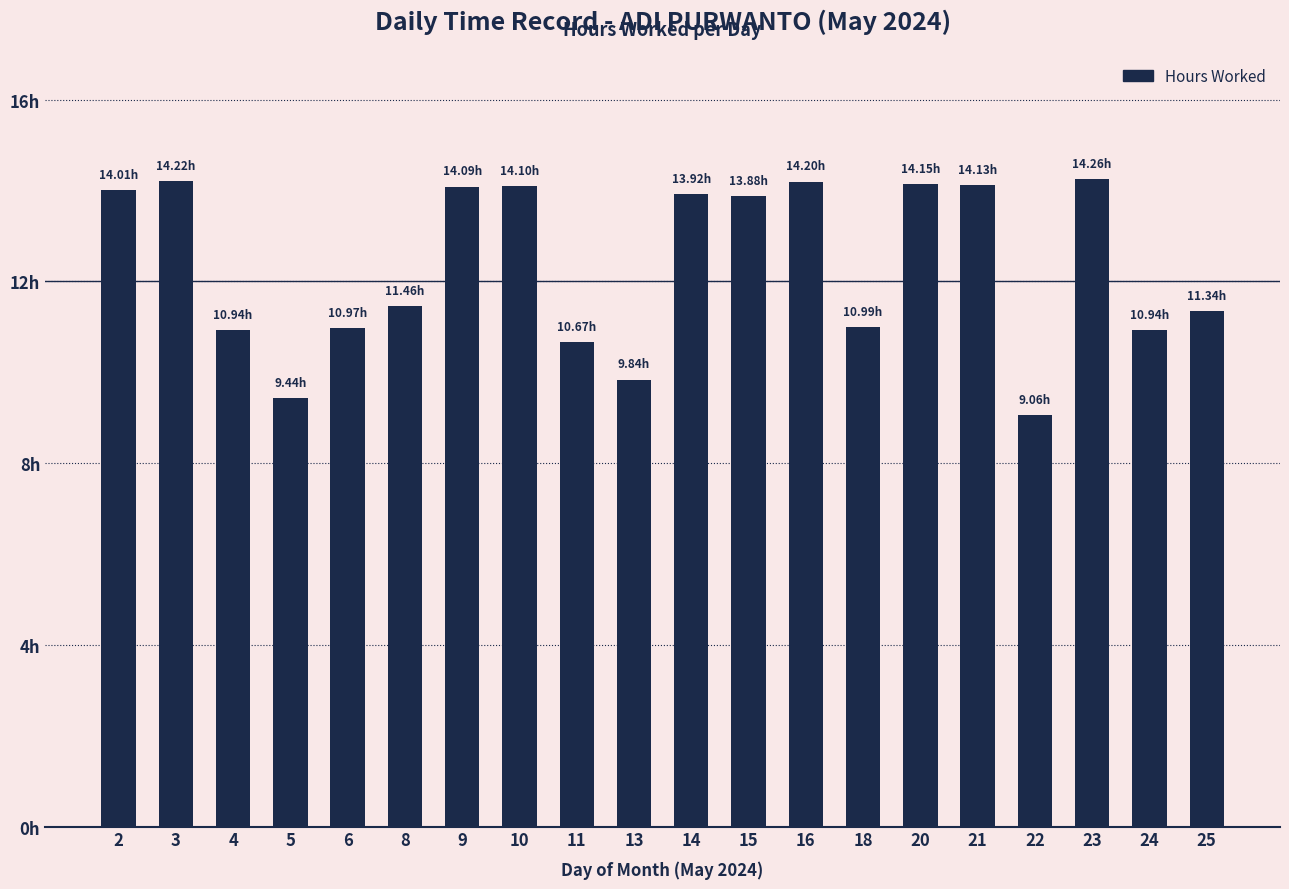

How many bars are there in total?

20